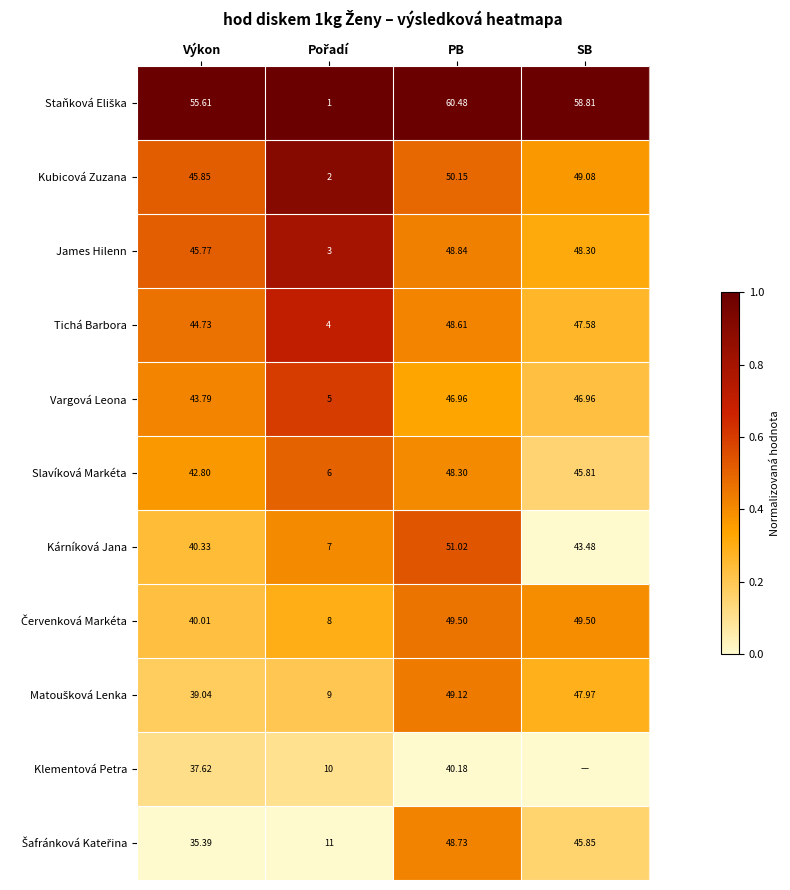

At which label is Kubicová Zuzana closest to 26?

Výkon